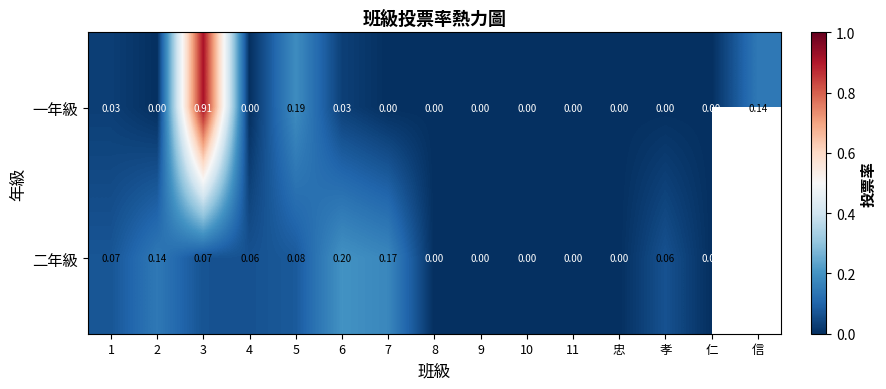

How many values in 一年級 are above zero?

5